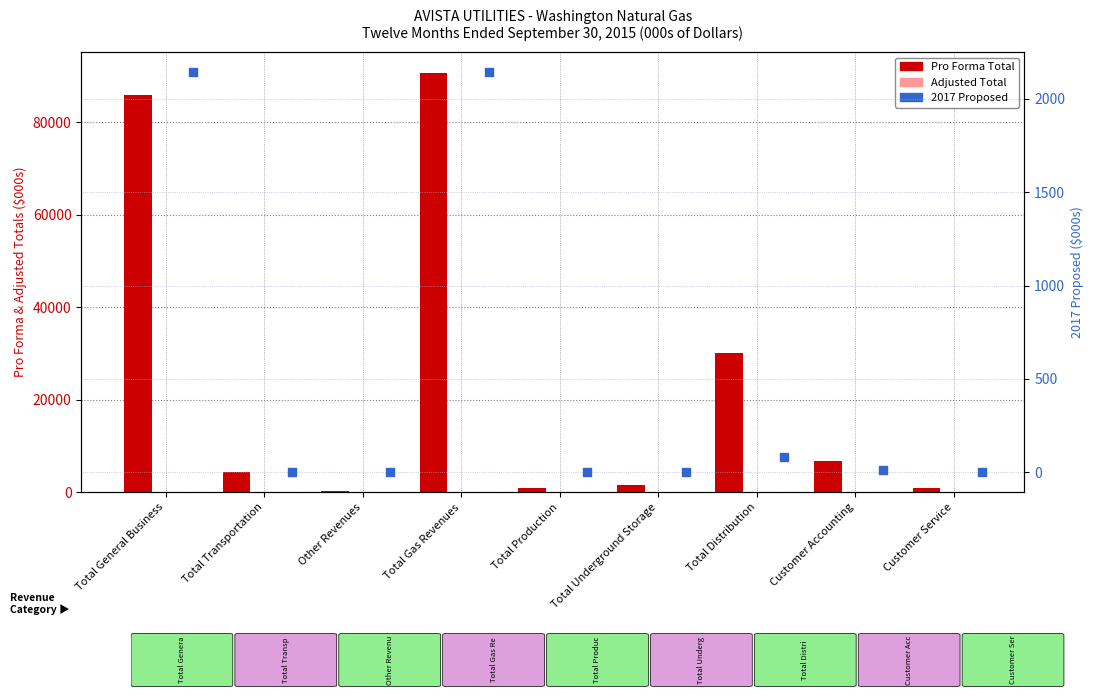

At which category is the sum across all series the highest?

Total Gas Revenues